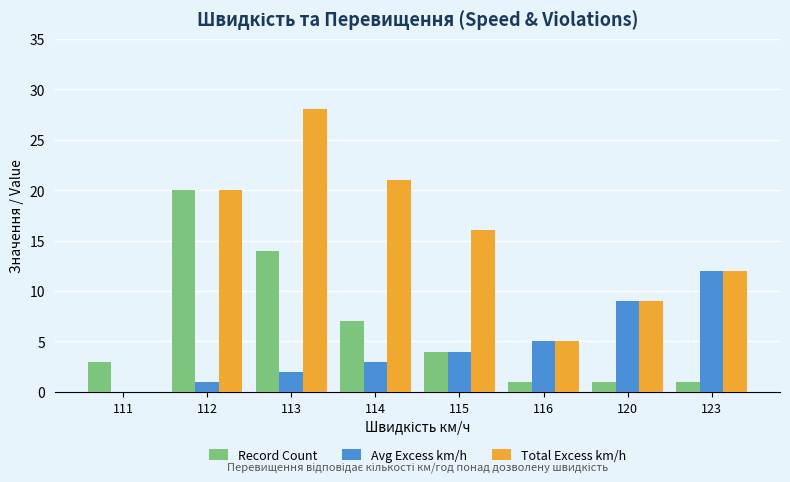

Reading right to left, list all the values displayed in this chart.

Record Count: 1	1	1	4	7	14	20	3
Avg Excess km/h: 12	9	5	4	3	2	1	0
Total Excess km/h: 12	9	5	16	21	28	20	0